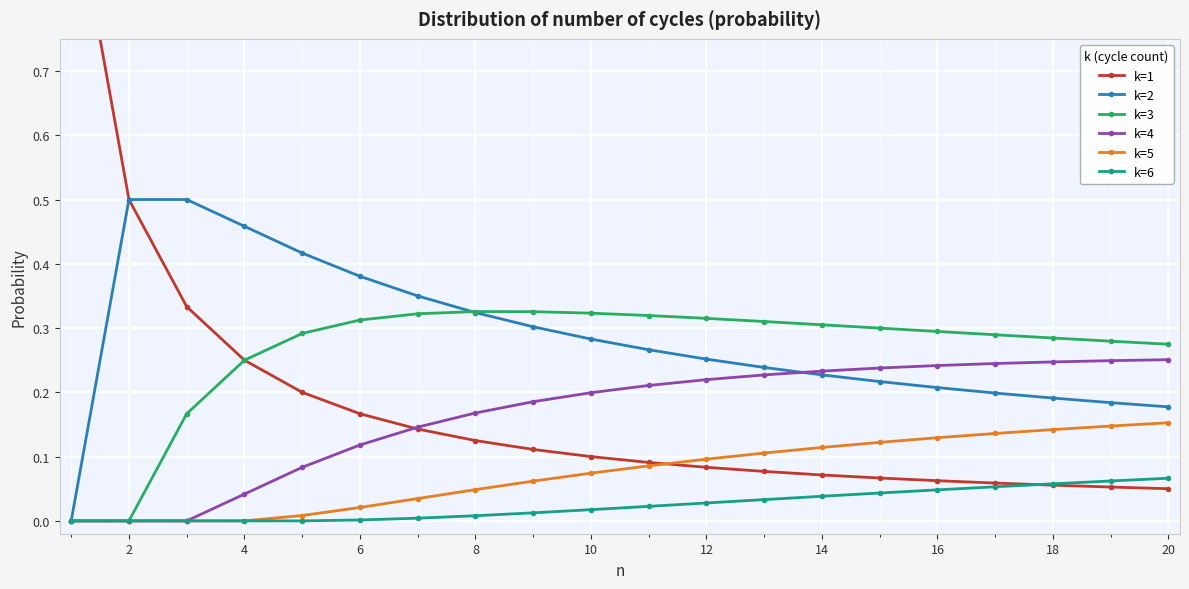

What is the difference between the maximum and minimum values in the k=6 series?

0.1